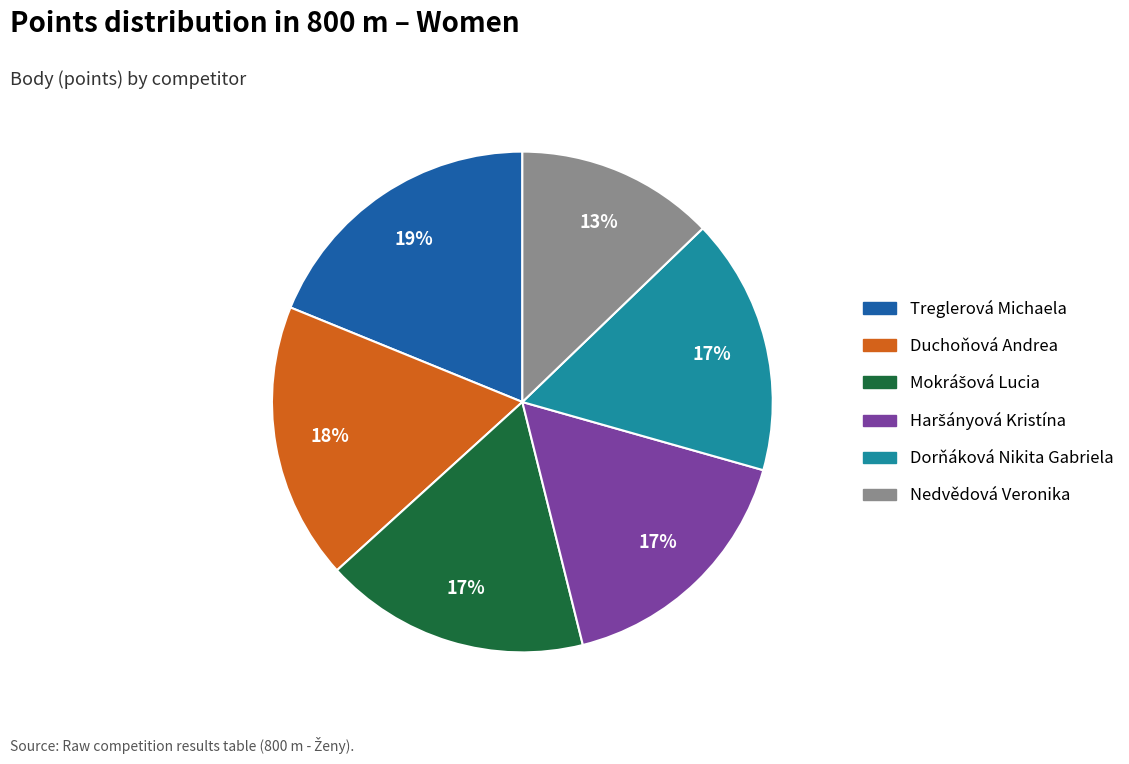

Is the sum of Nedvědová Veronika and Dorňáková Nikita Gabriela greater than half?

No